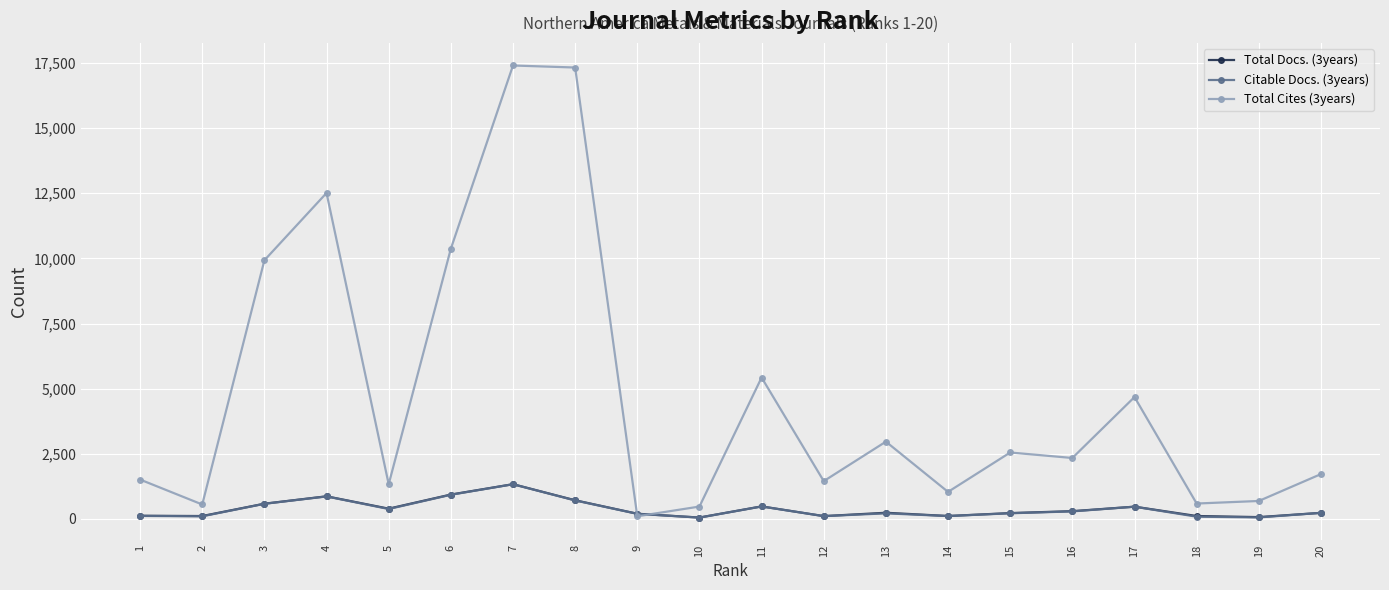

Is it true that Total Docs. (3years) equals 107 at 12?

True